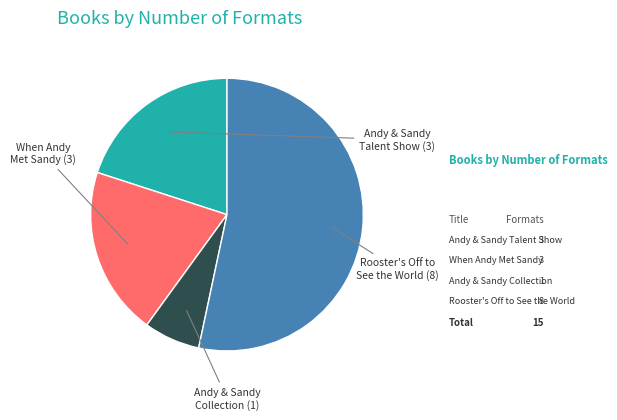

How many segments does this pie chart have?

4